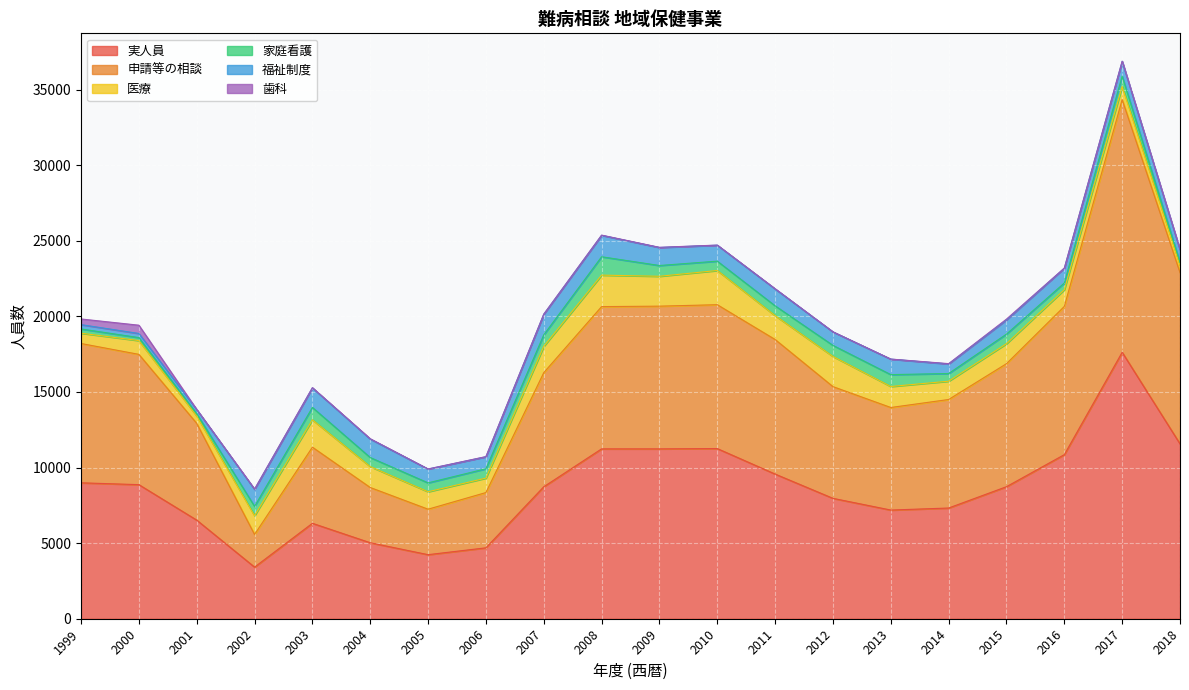

What are all the series names shown in the legend?

実人員, 申請等の相談, 医療, 家庭看護, 福祉制度, 歯科